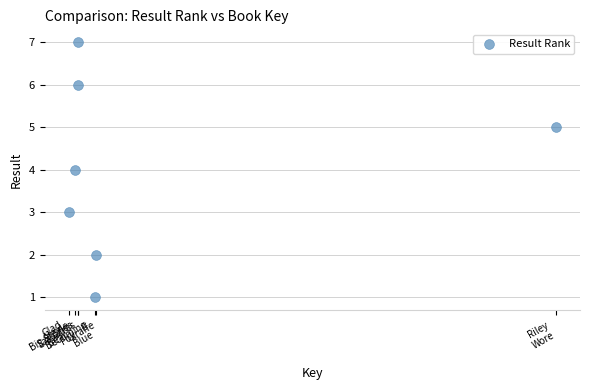

What is the average Y value?

4